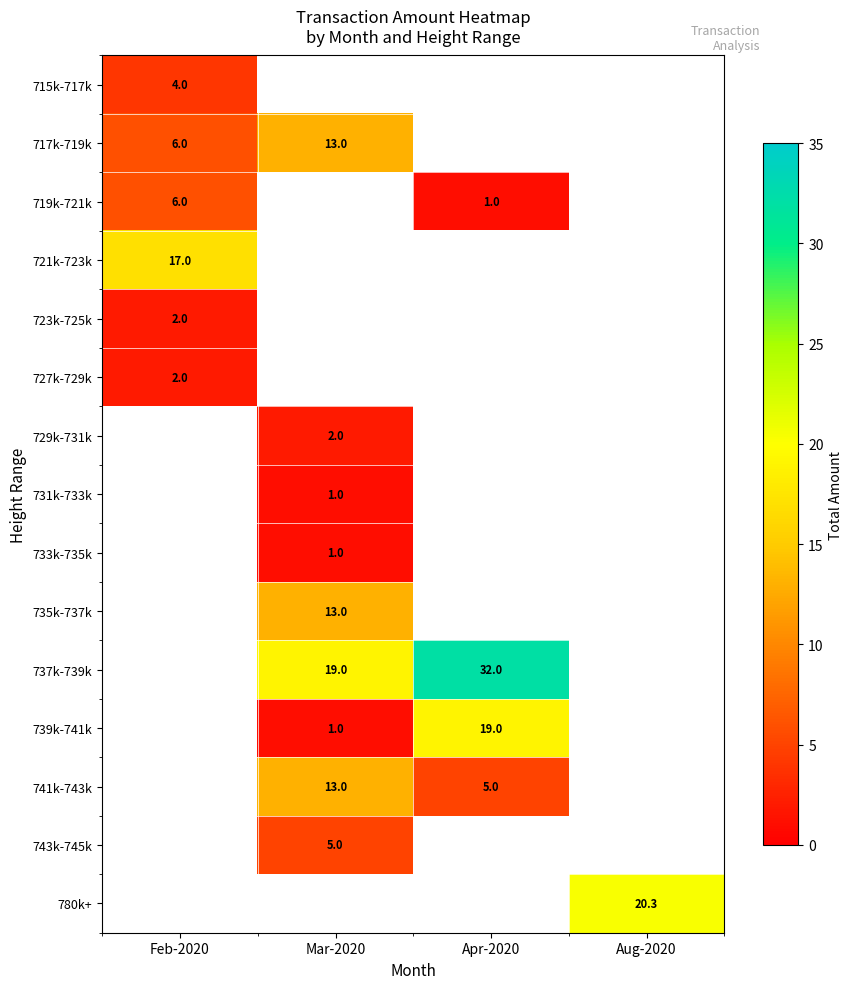

Which has a higher value, Feb-2020 or Aug-2020?

Feb-2020